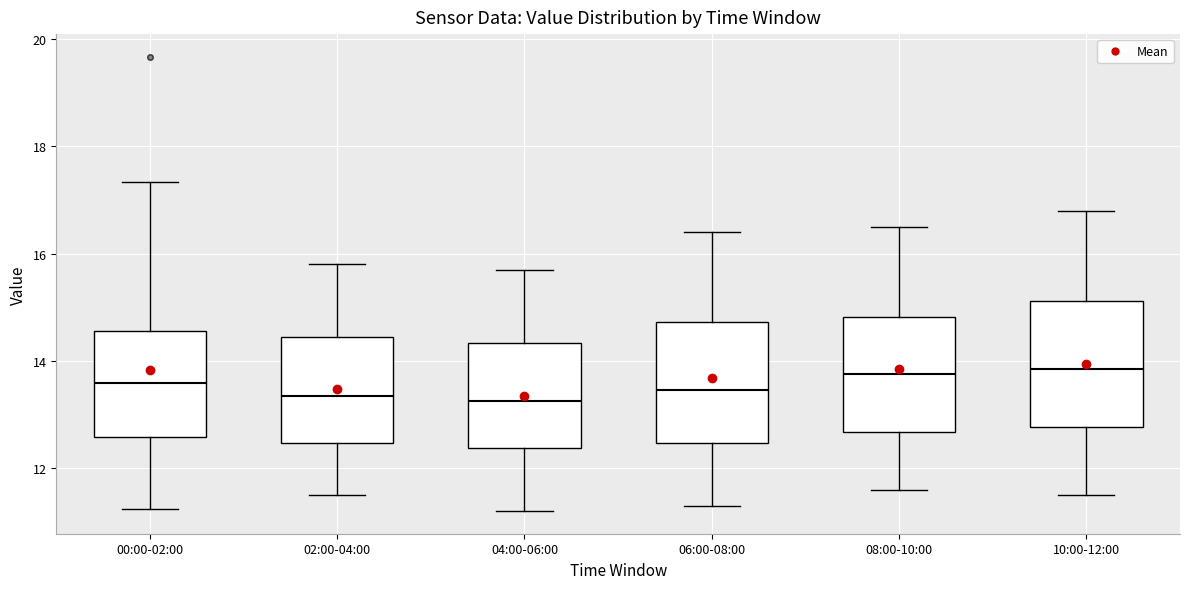

Reading left to right, transcribe this box plot: for each box, give where its median line is, the range the box spans, and where its two whiskers end, as read against the y-axis. The values are not printed on the chart, so give them approximately, as read against the axis.

00:00-02:00: median 13.6, box 12.6 to 14.6, whiskers 11.2 to 17.4
02:00-04:00: median 13.4, box 12.4 to 14.4, whiskers 11.6 to 15.8
04:00-06:00: median 13.2, box 12.4 to 14.4, whiskers 11.2 to 15.8
06:00-08:00: median 13.4, box 12.4 to 14.8, whiskers 11.4 to 16.4
08:00-10:00: median 13.8, box 12.6 to 14.8, whiskers 11.6 to 16.6
10:00-12:00: median 13.8, box 12.8 to 15.2, whiskers 11.6 to 16.8